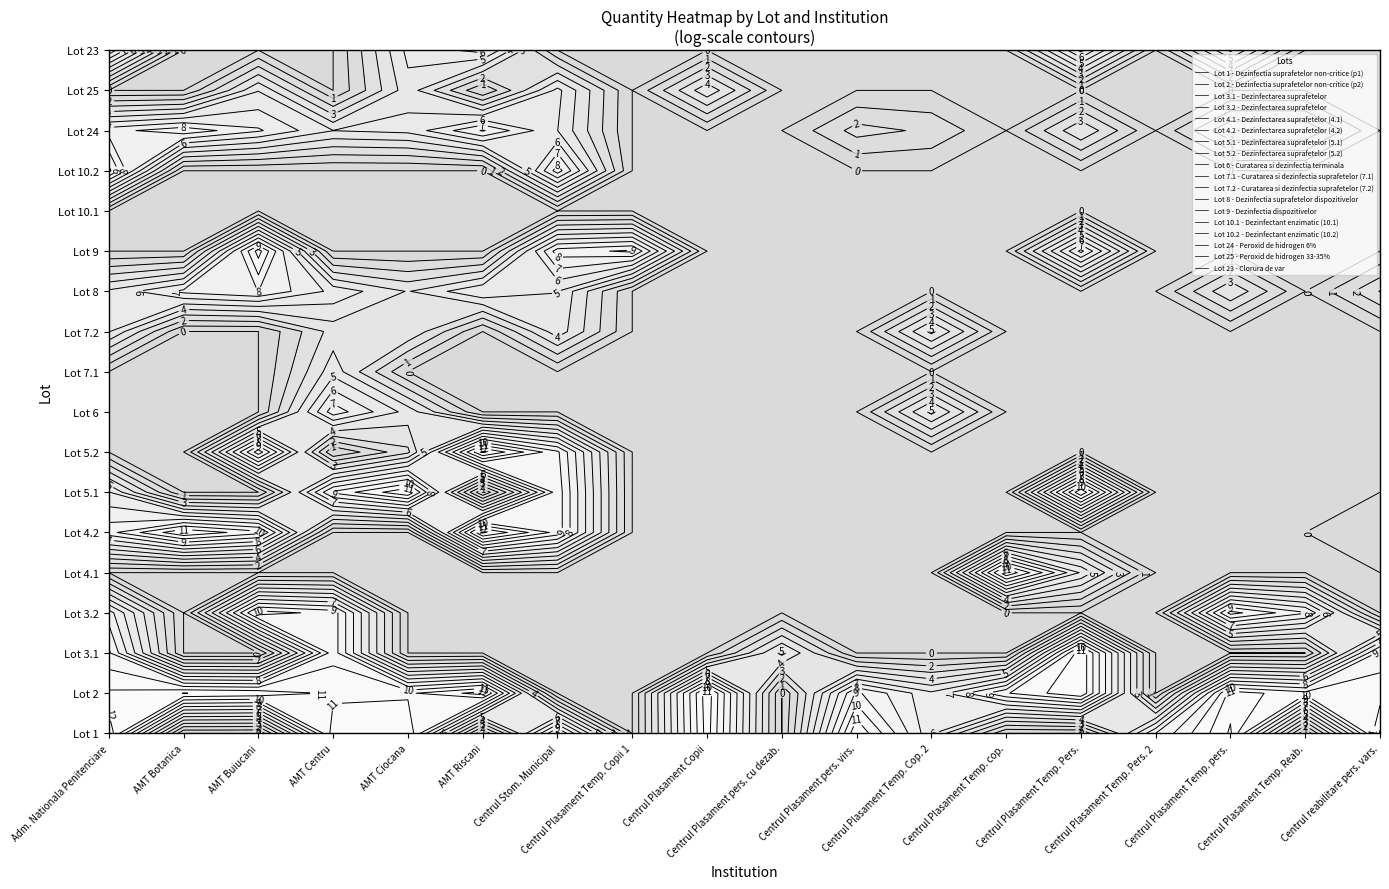

How many values in the Lot 5.1 - Dezinfectarea suprafetelor (5.1) series exceed 0?

5